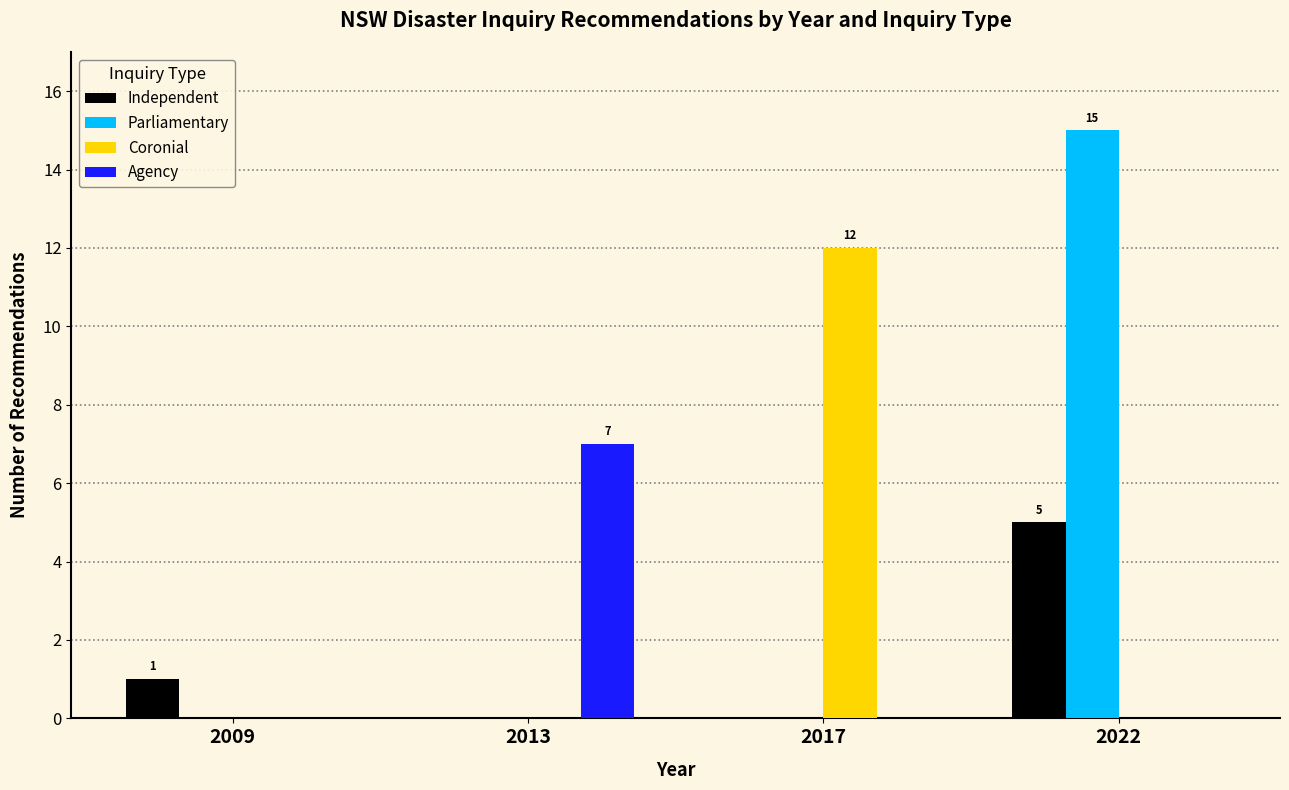

At which category is the sum across all series the highest?

2022